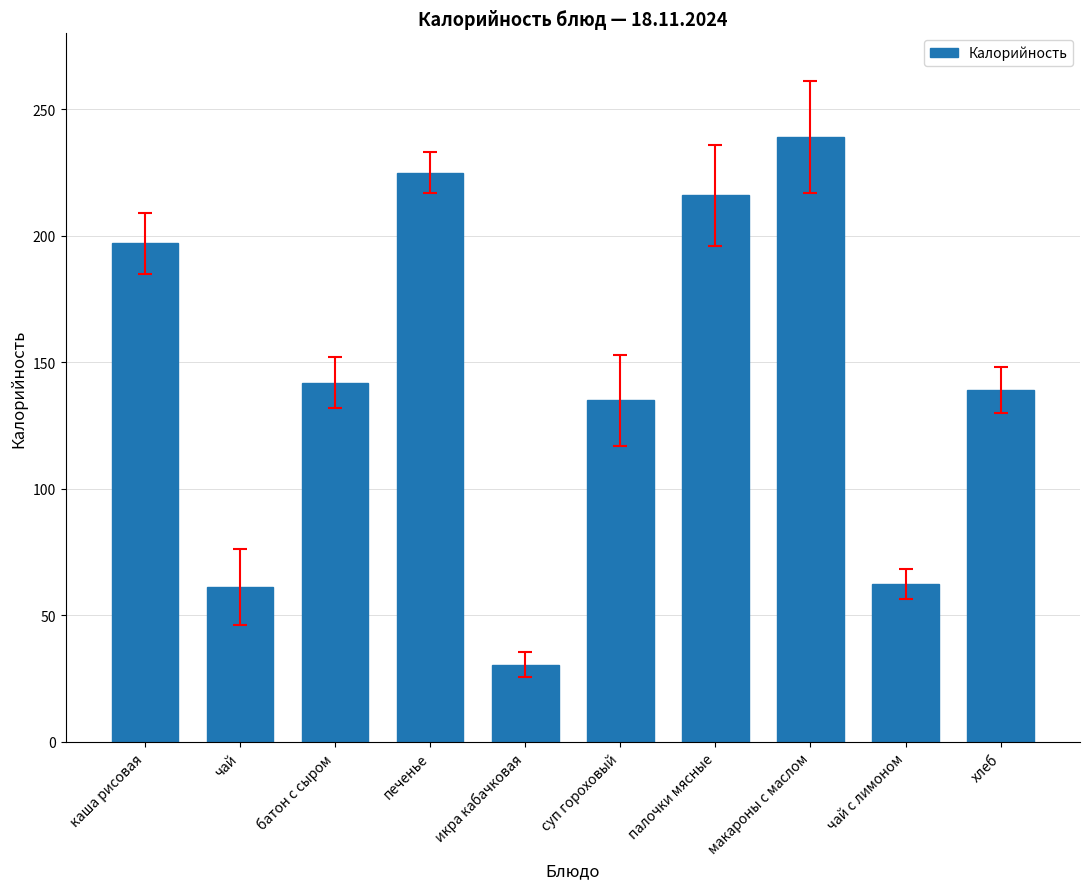

What is the maximum value shown in the chart?

239.0